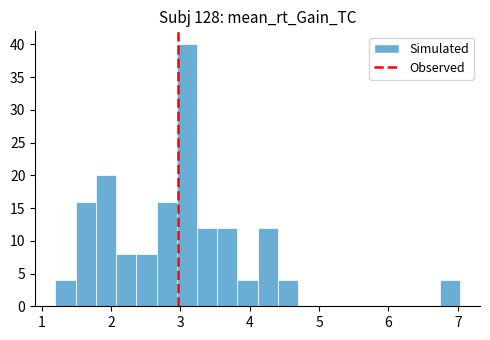

Read against the x-axis, roughly where is the centre of the tallest bar?

3.1